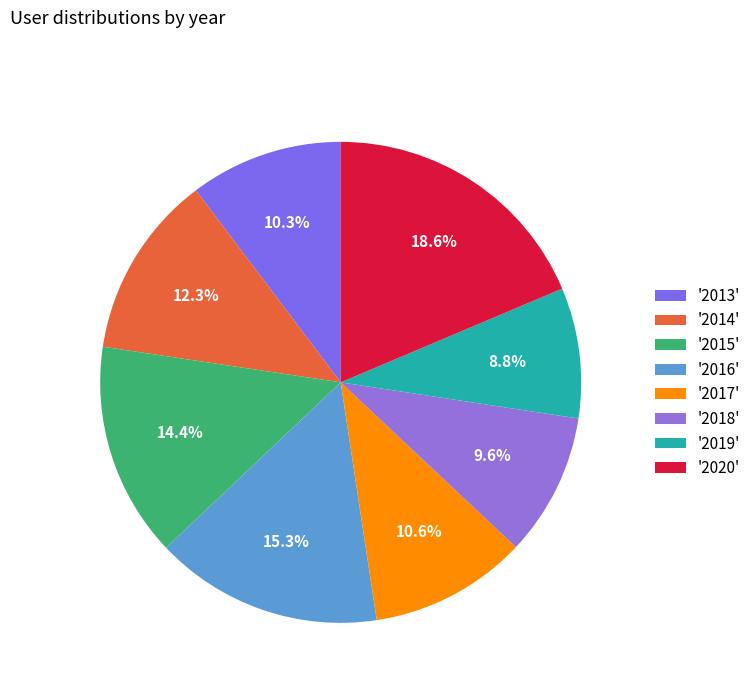

How many segments does this pie chart have?

8